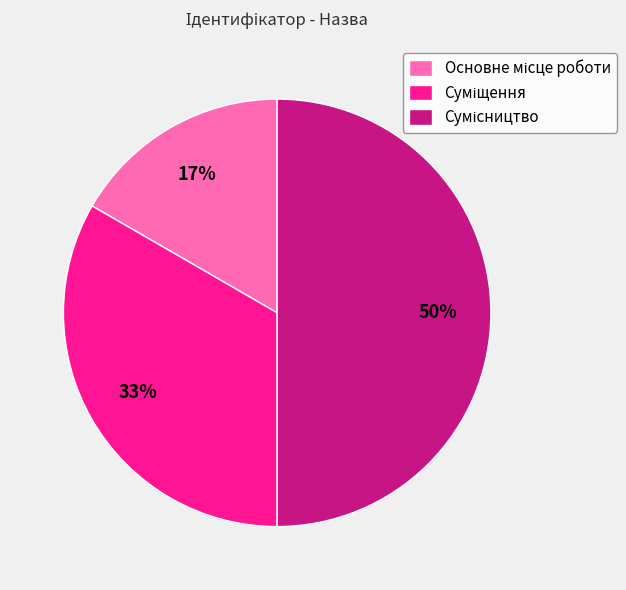

How many segments does this pie chart have?

3